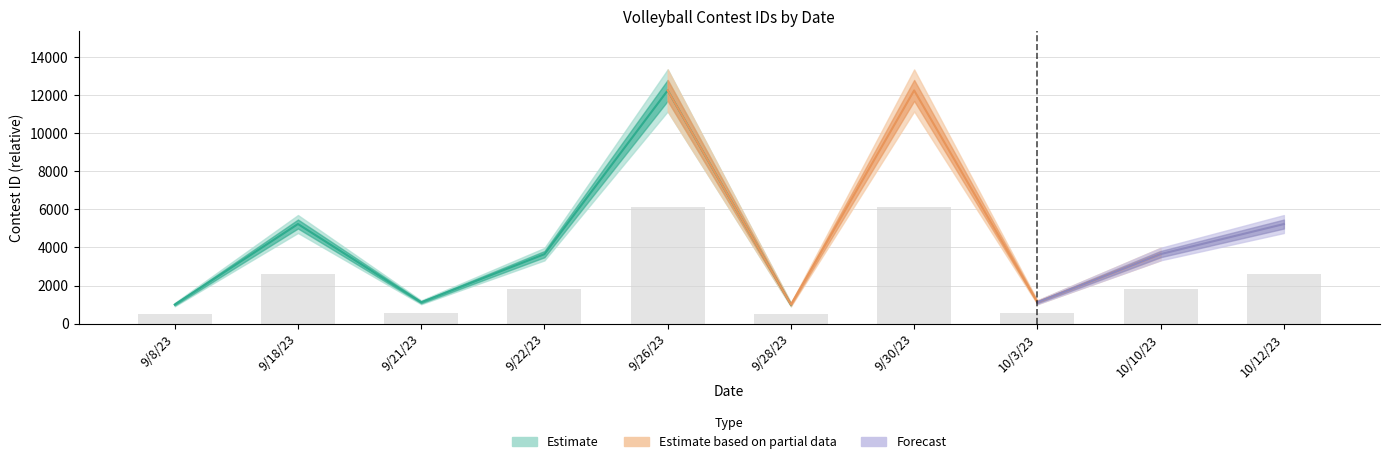

What is the difference between the maximum and minimum values?

5624.5